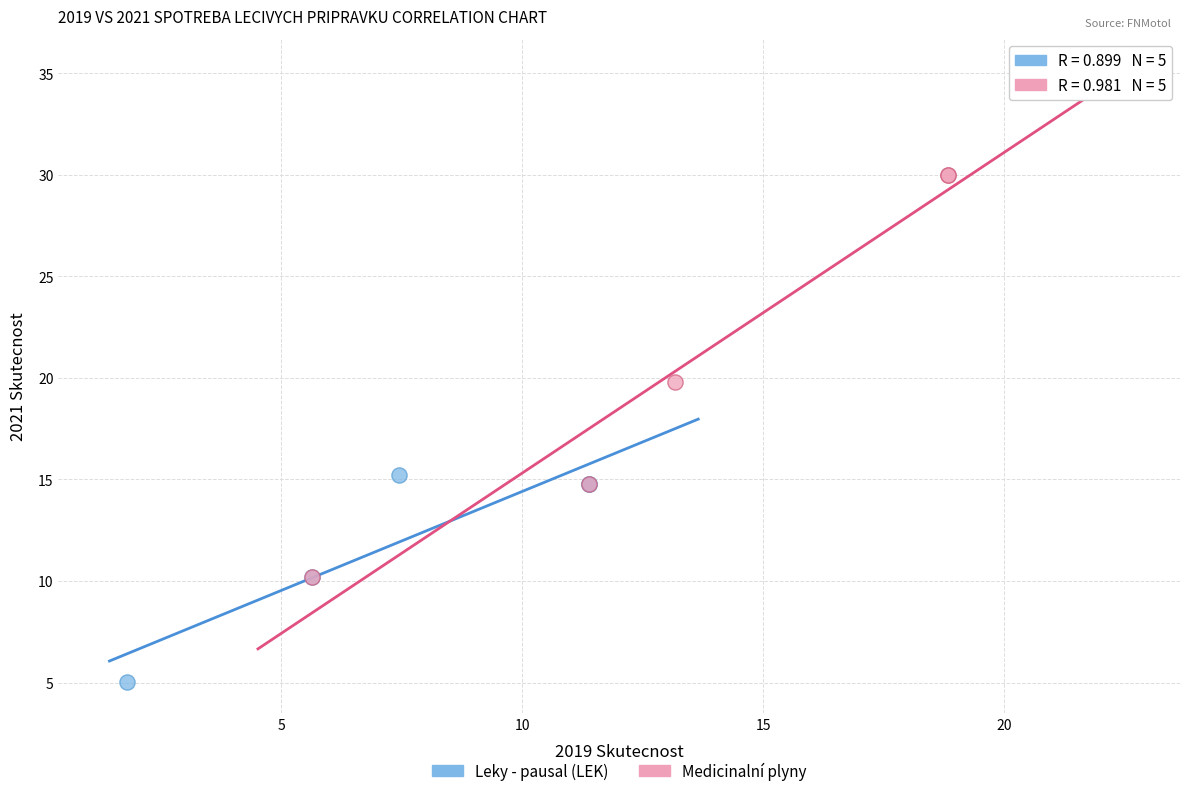

Which series has the widest spread of Y values?

Medicinalní plyny